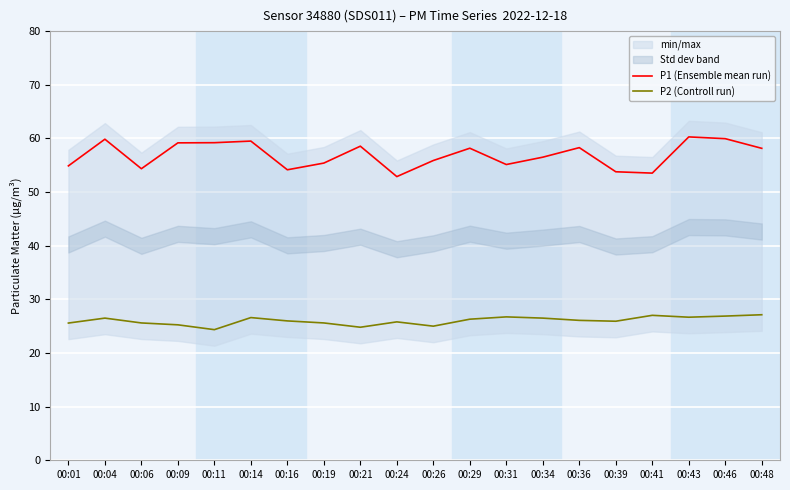

True or false: P1 (Ensemble mean run) has a value of 105.2 at 00:46.

False